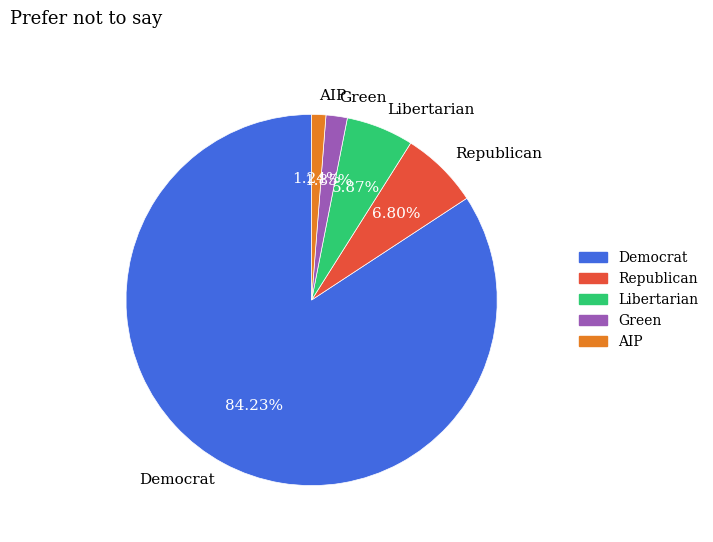

Is the sum of Green and AIP greater than half?

No